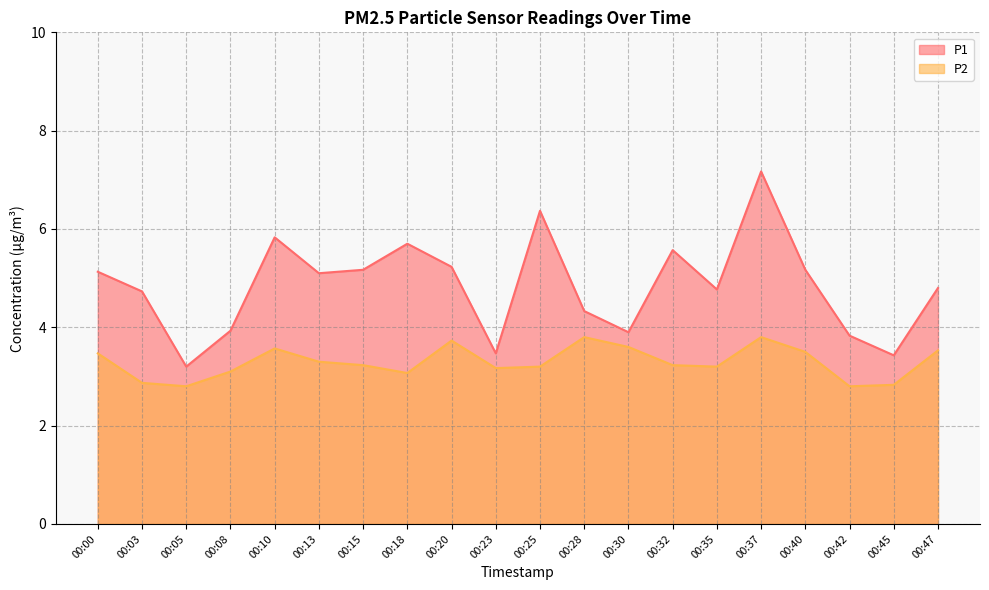

In P1, how many points are lower than both neighbors (excluding endpoints)?

6